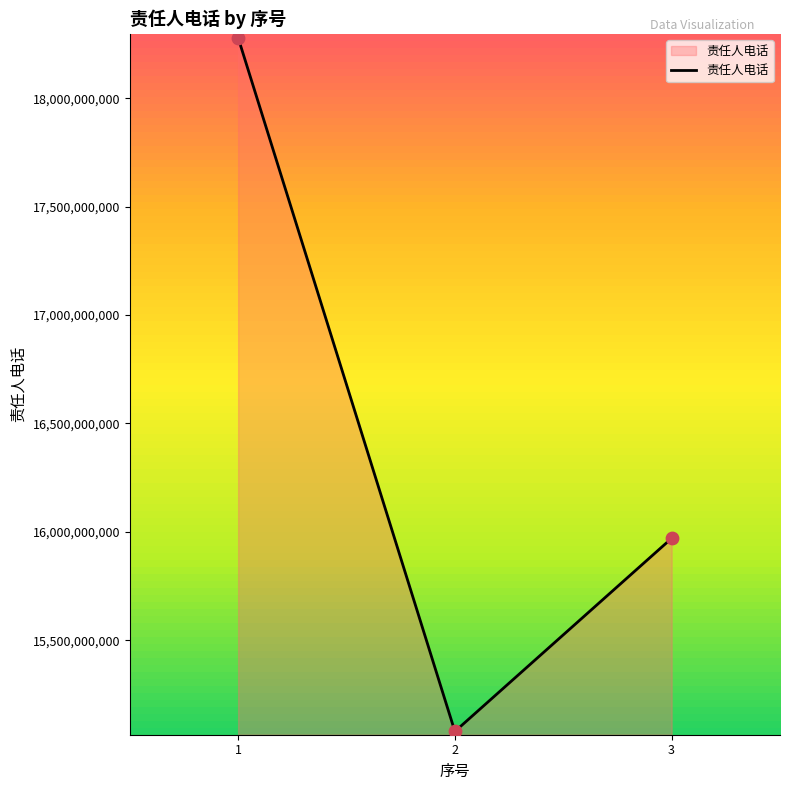

Which has a higher value, 2 or 1?

1